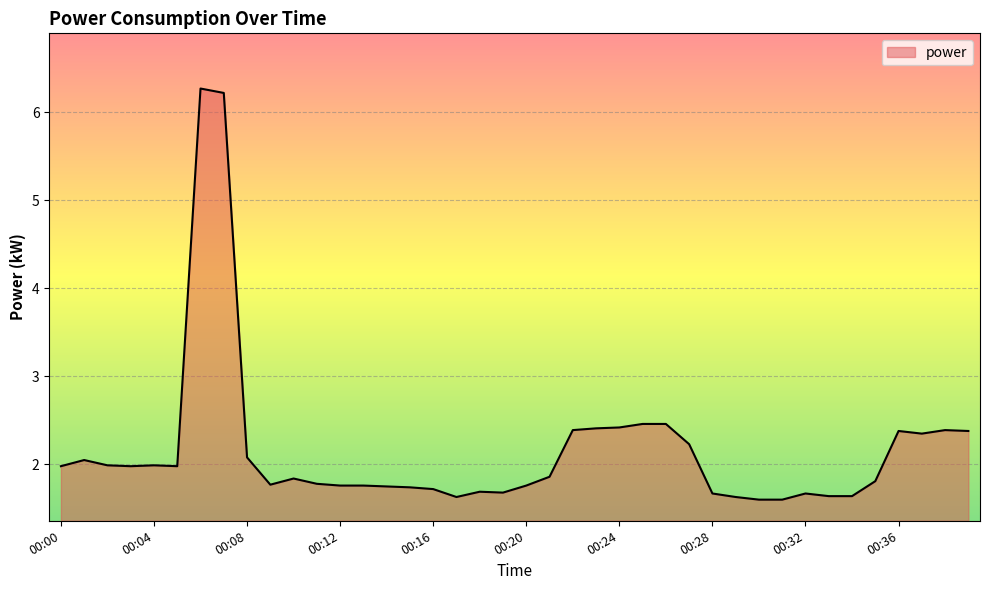

What is the smallest value displayed?

1.6